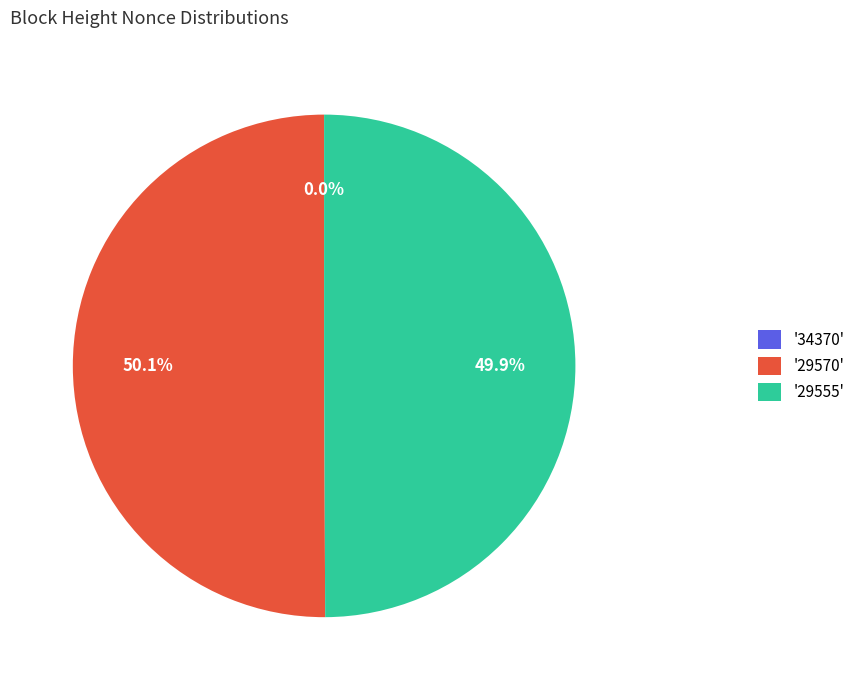

Which category has the smallest portion of the pie?

34370